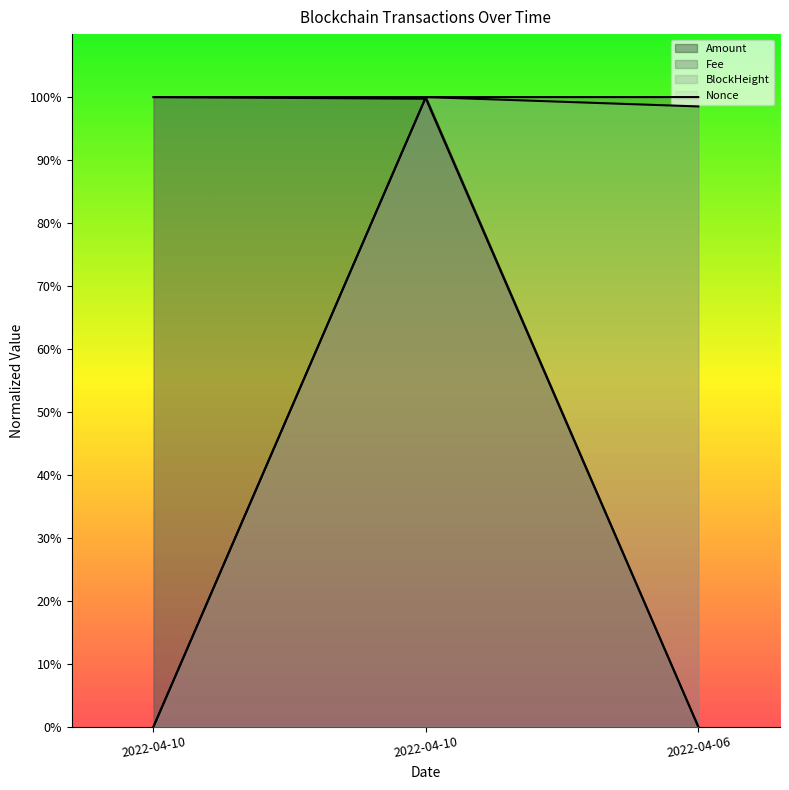

What are all the series names shown in the legend?

Amount, Fee, BlockHeight, Nonce